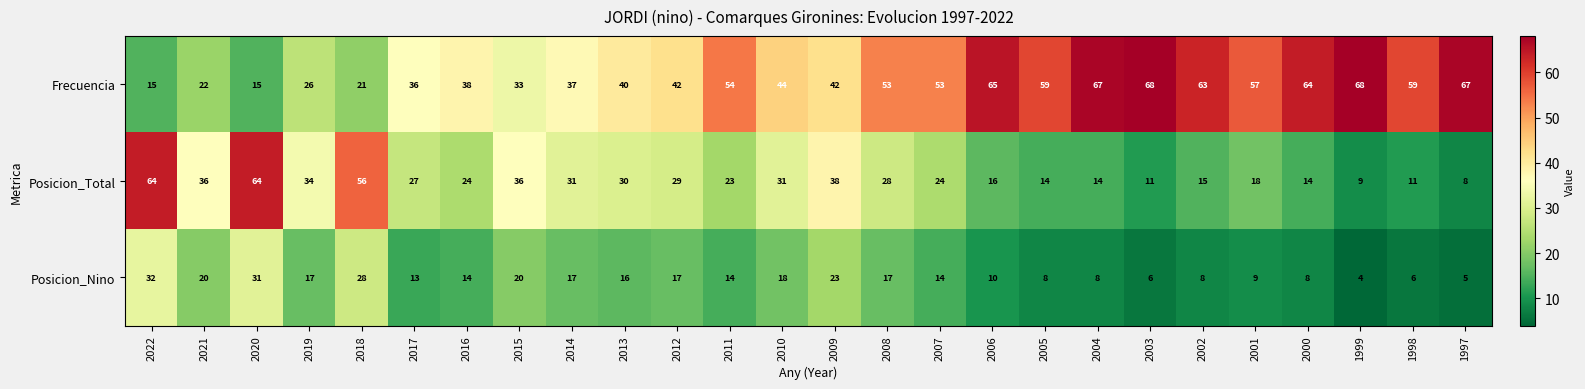

True or false: Posicion_Total has a value of 29 at 2012.

True